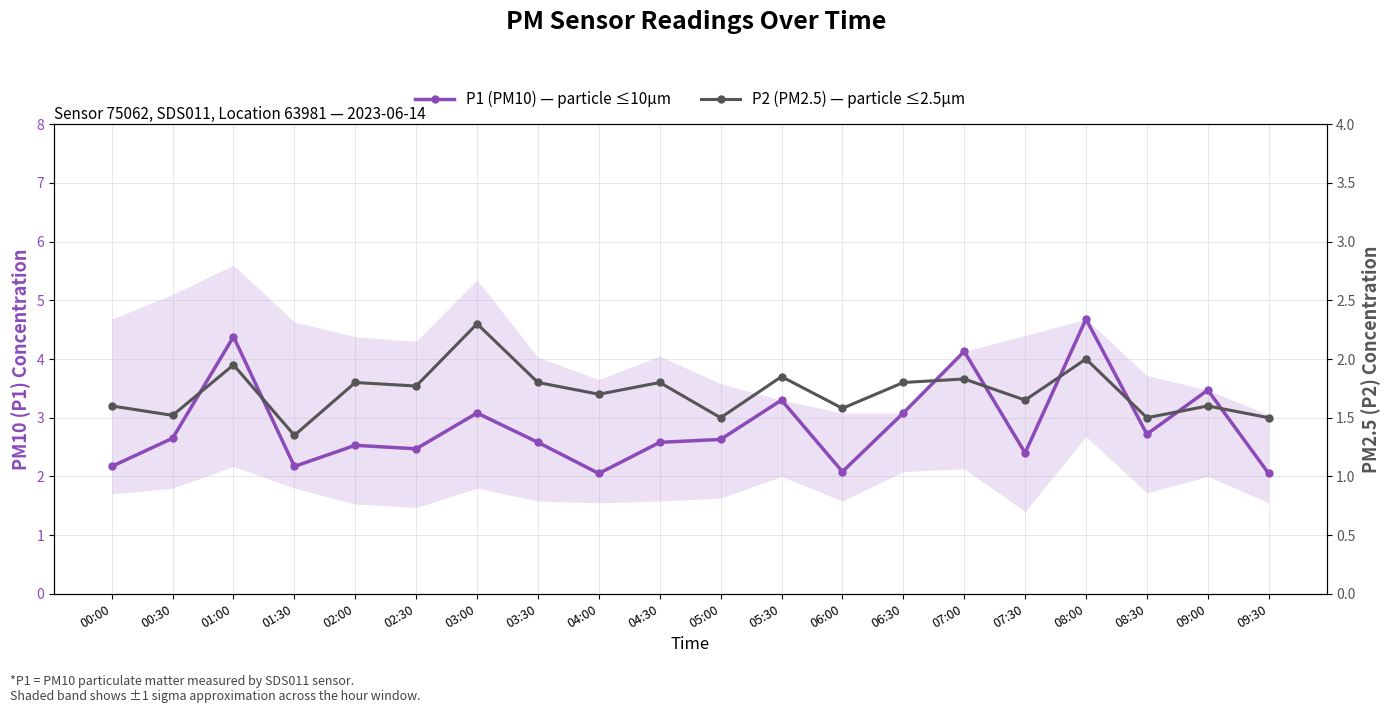

True or false: P2 (PM2.5) — particle ≤2.5µm and P1 (PM10) — particle ≤10µm intersect in this chart.

False